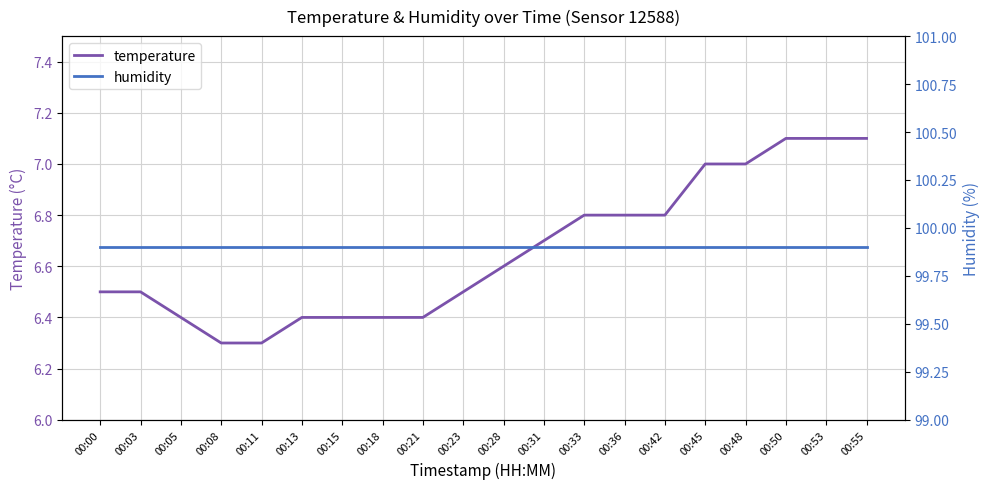

What are all the series names shown in the legend?

temperature, humidity